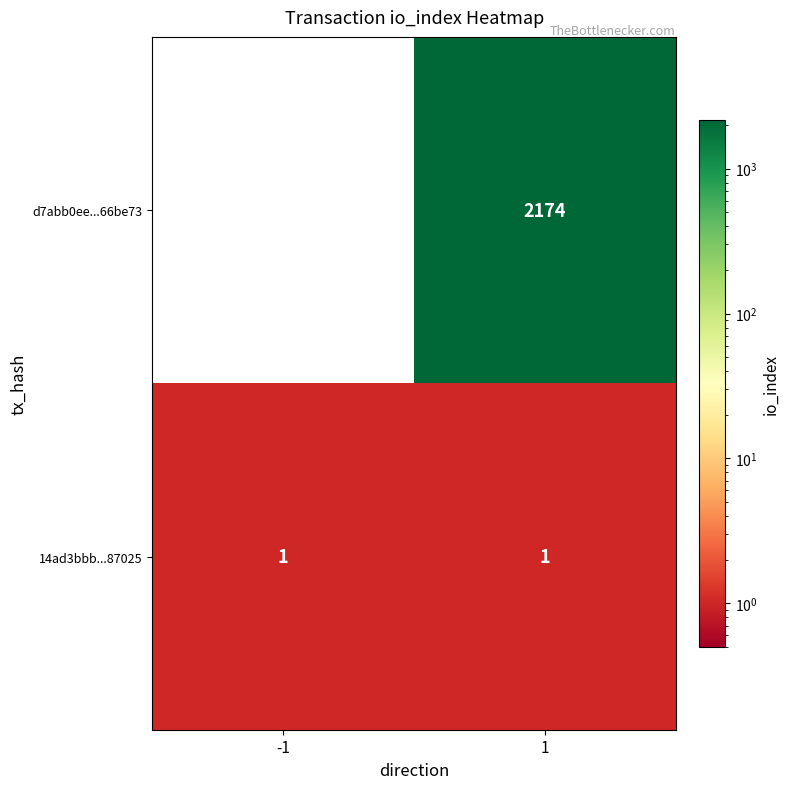

What is the maximum value shown in the chart?

2174